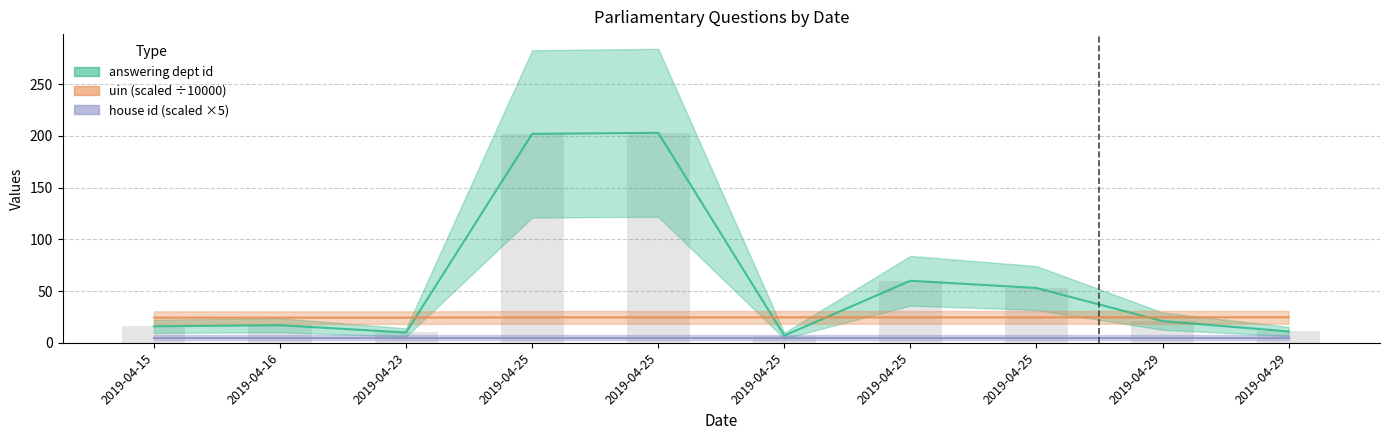

Which has a higher value, 2019-04-25 or 2019-04-25?

2019-04-25